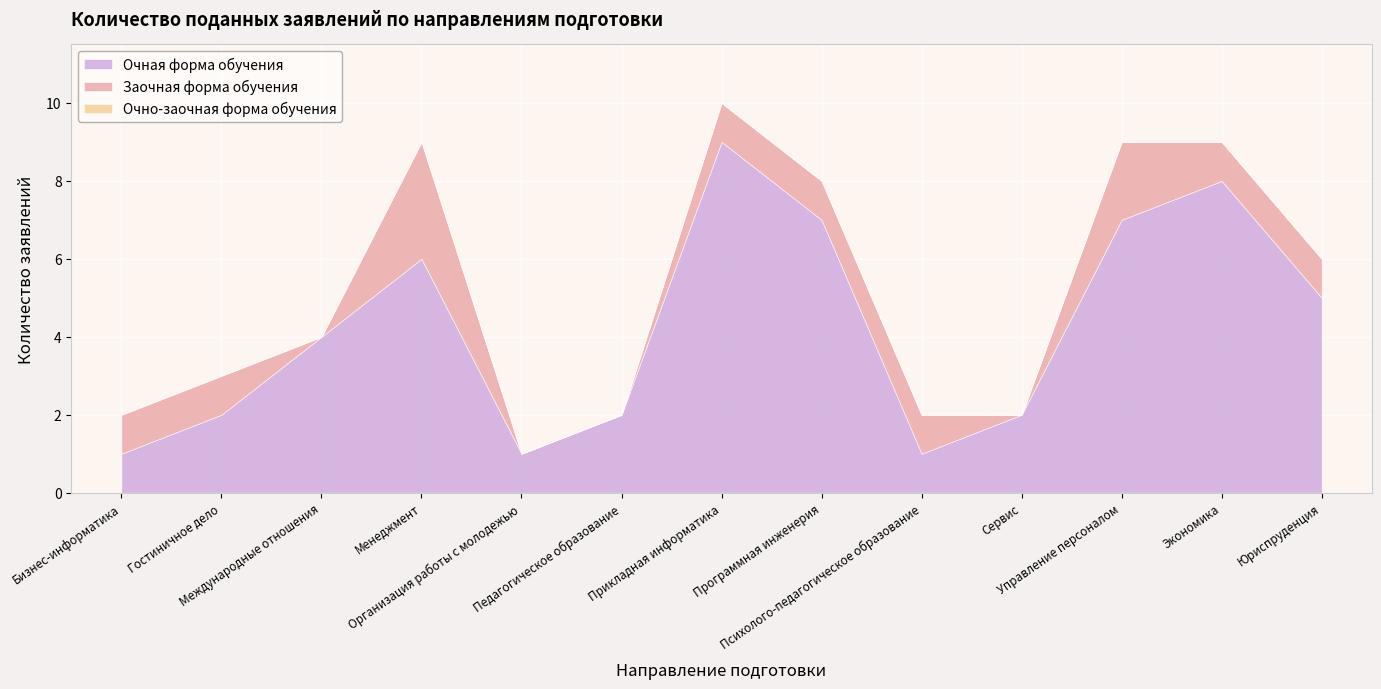

True or false: Очная форма обучения and Заочная форма обучения cross at least once.

False